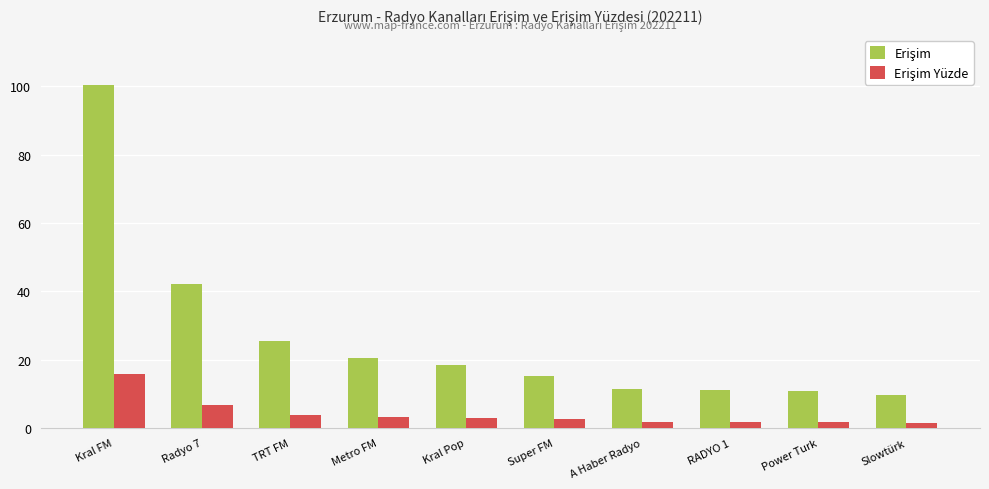

What is the spread (max minus min) of values at Kral Pop?

15.6